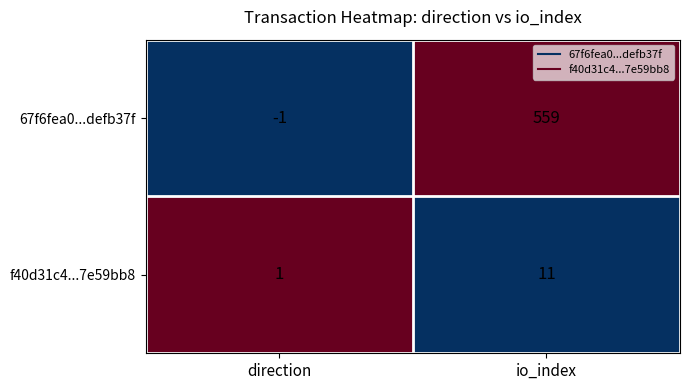

Which series has the largest range (max minus min)?

67f6fea0...defb37f